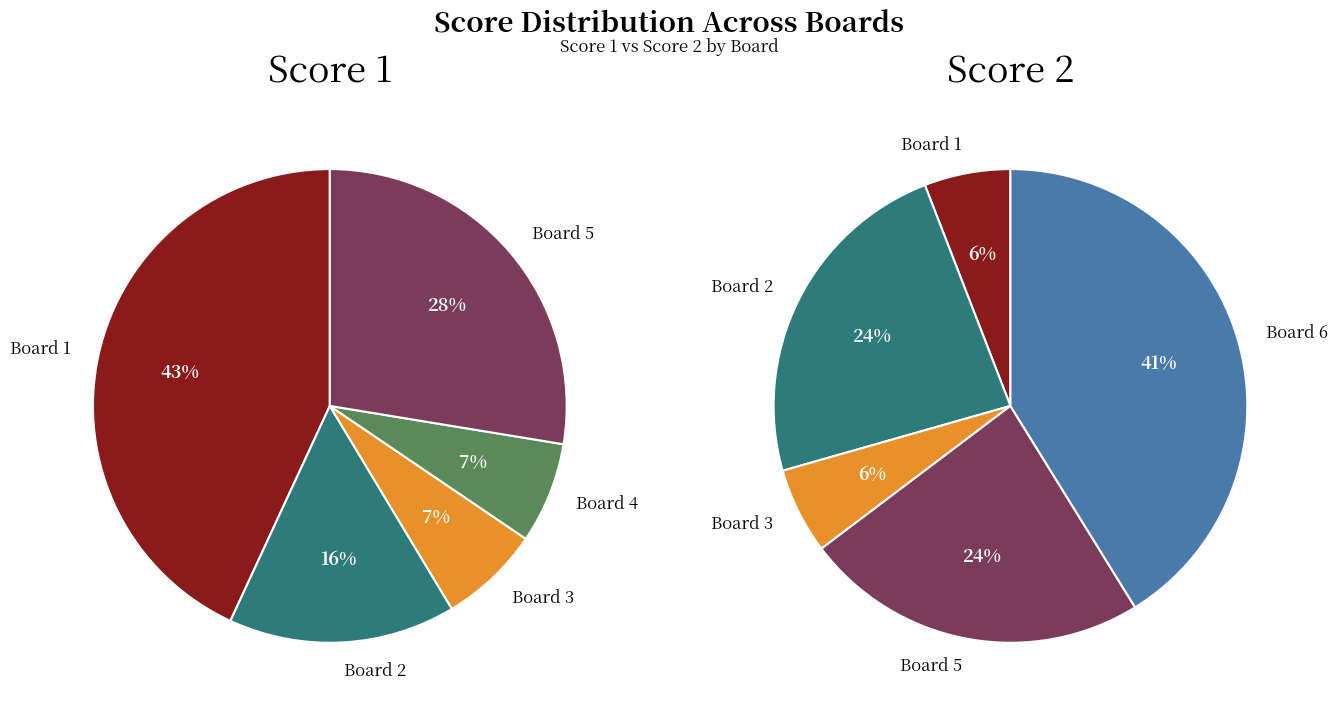

Does any single category account for the majority?

No